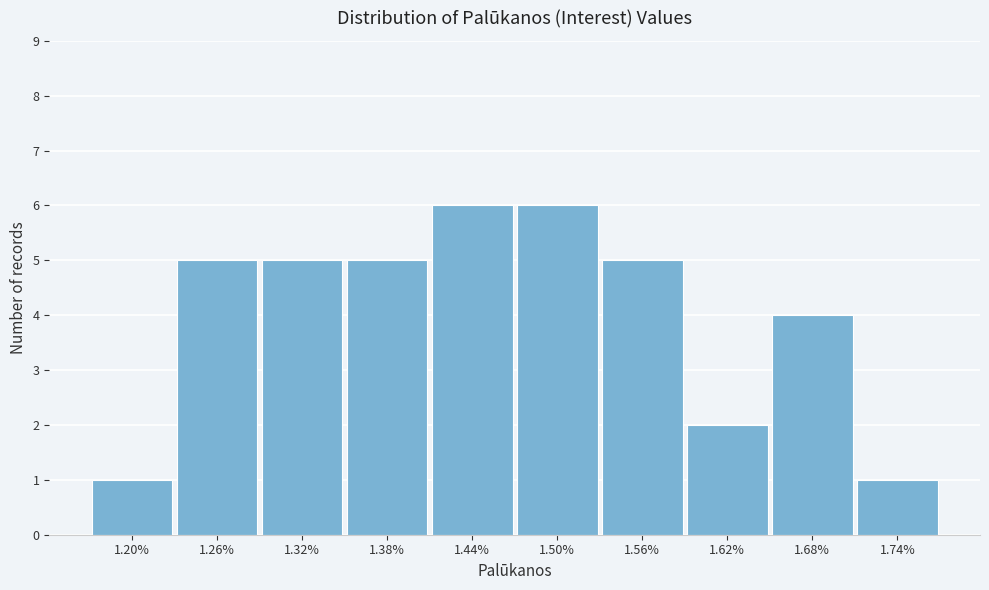

Reading right to left, extract all data points from this chart.

1	4	2	5	6	6	5	5	5	1